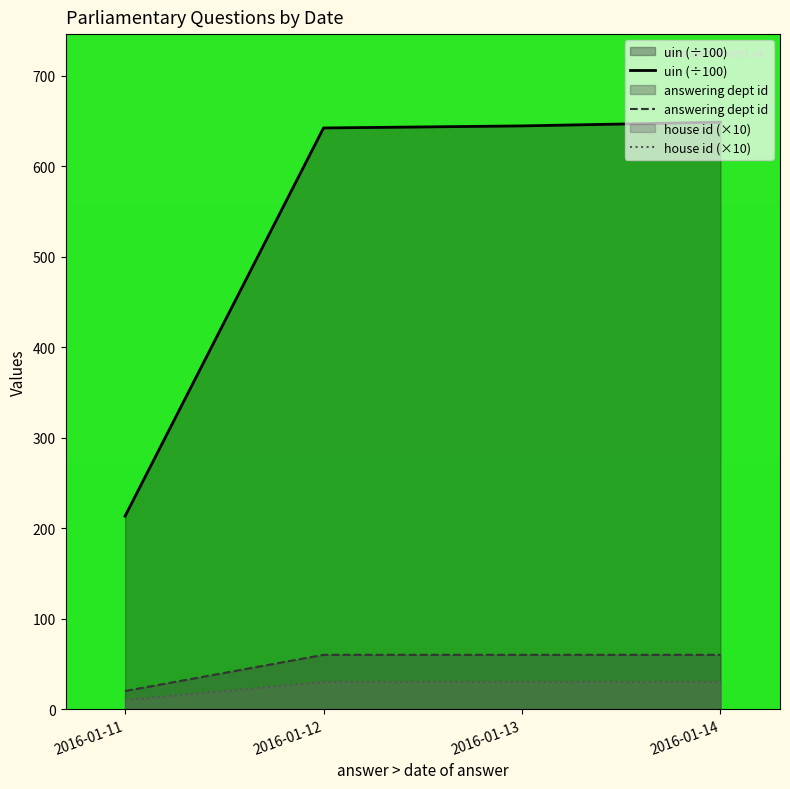

What is the total value across all series at 2016-01-12?

732.4